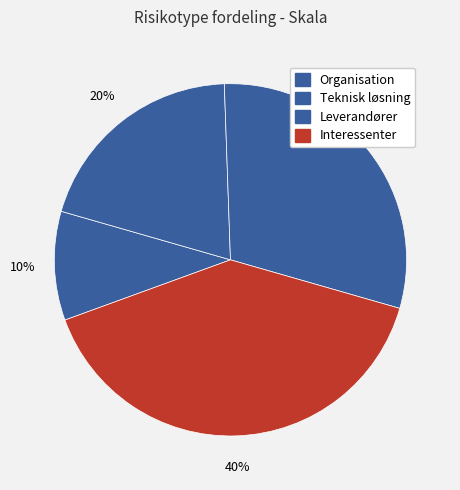

What portion of the pie excludes Teknisk løsning?

80.0%